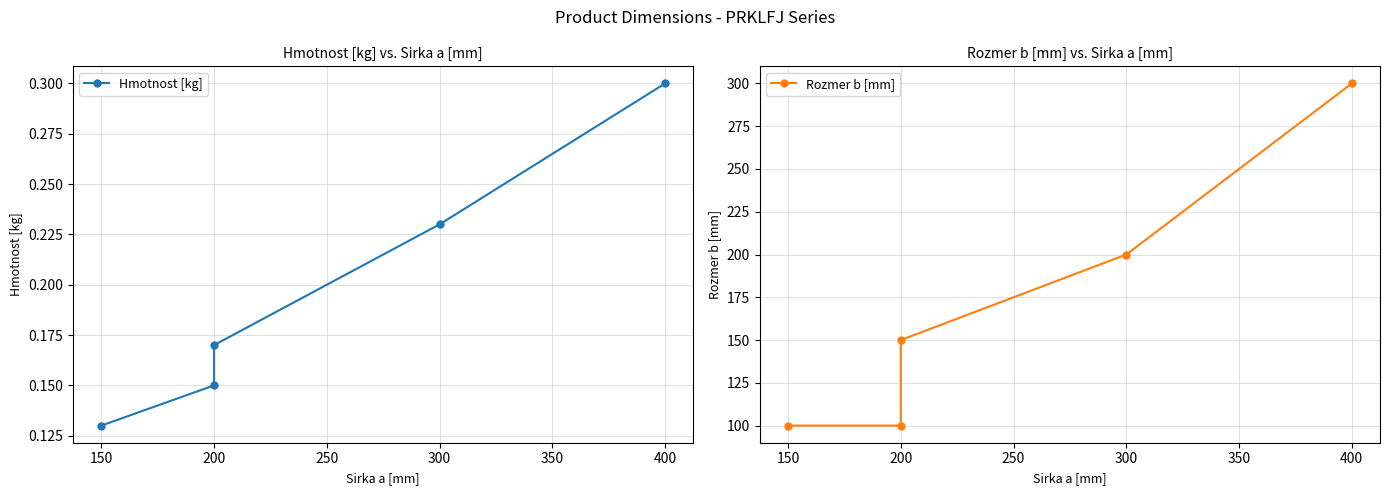

Reading left to right, list all the values displayed in this chart.

Hmotnost [kg]: 0.1	0.1	0.2	0.2	0.3
Rozmer b [mm]: 100.0	100.0	150.0	200.0	300.0